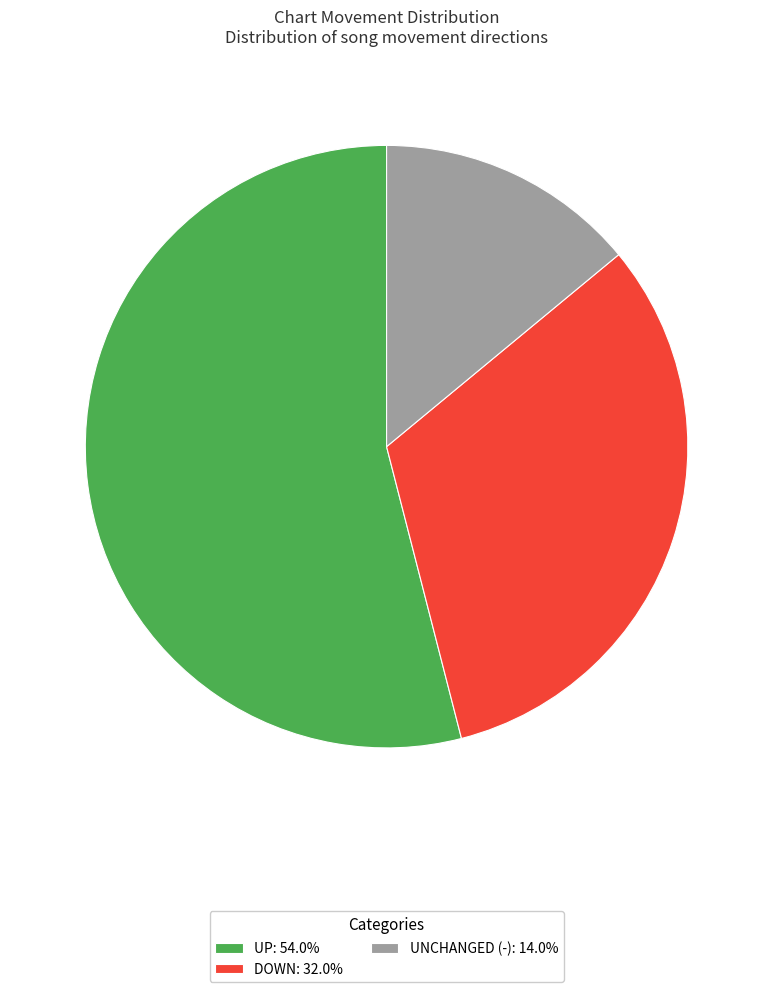

Do UNCHANGED (-): 14.0% and UP: 54.0% together represent more than half of the pie?

Yes